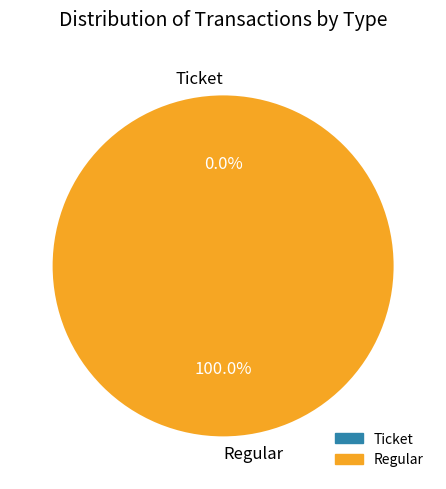

Rank the categories by value from highest to lowest.

Regular, Ticket